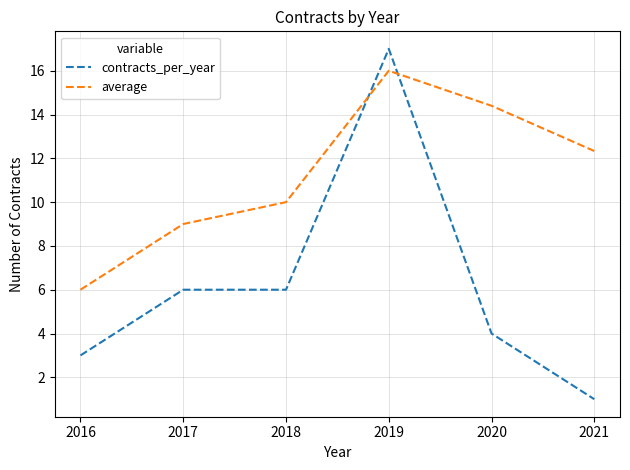

What is the difference between the highest and lowest values at 2020?

10.4